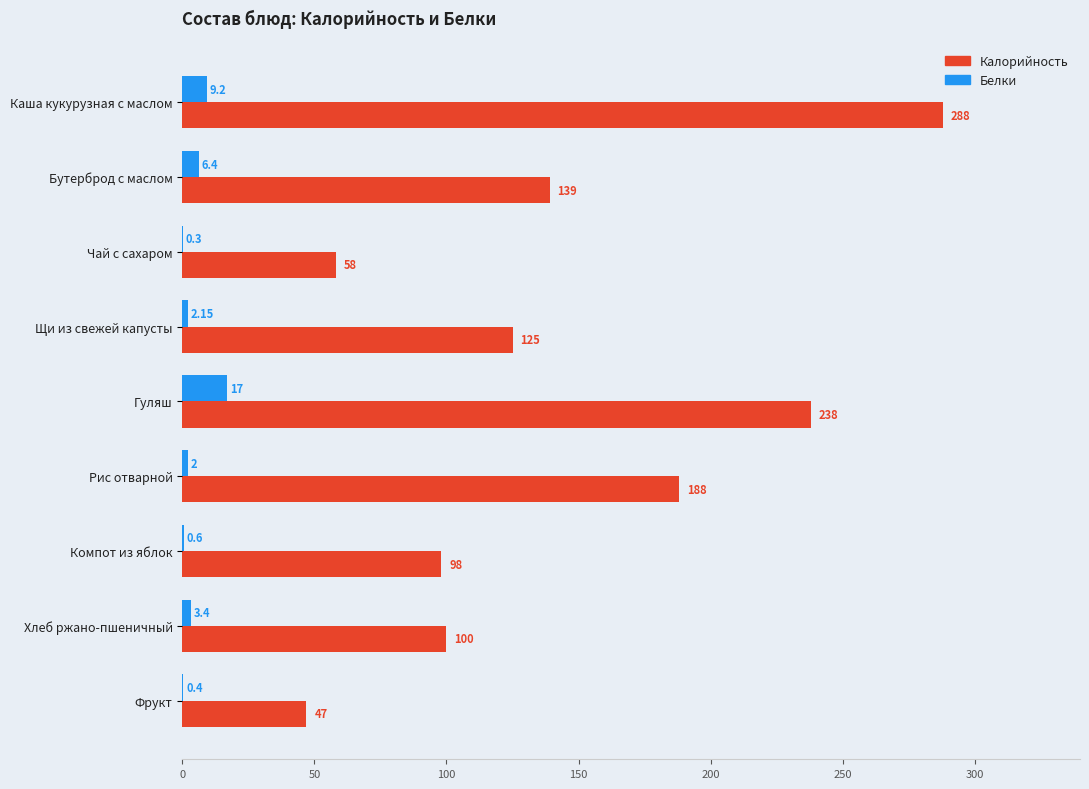

Where is Калорийность nearest to the value 167?

Рис отварной